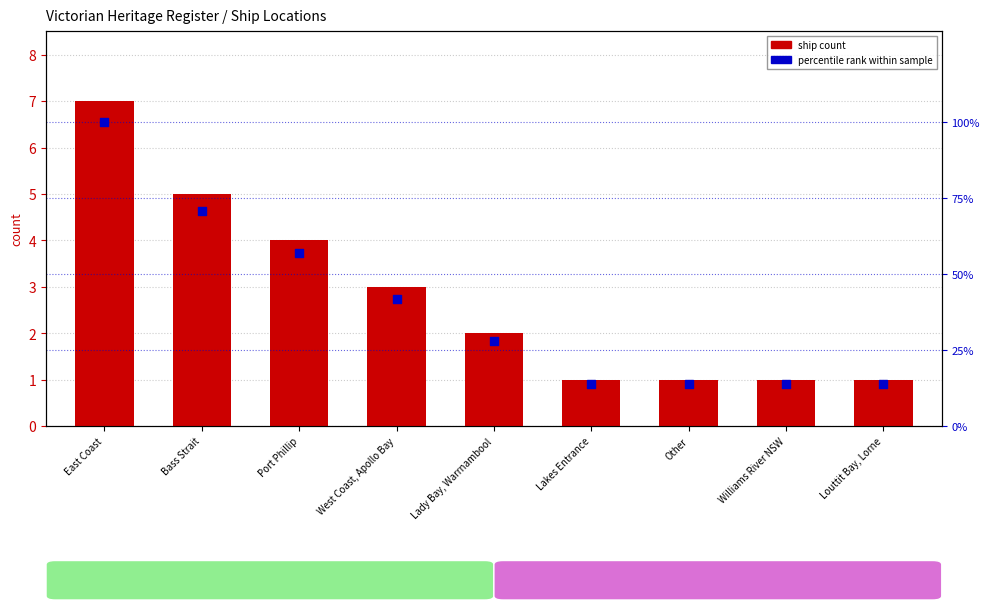

At how many categories does at least one series exceed 32?

4